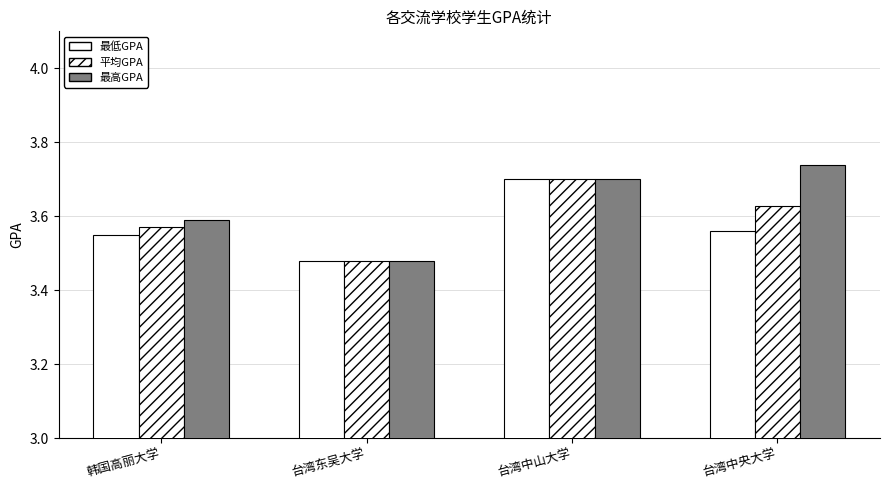

What is the maximum value for 平均GPA?

3.7